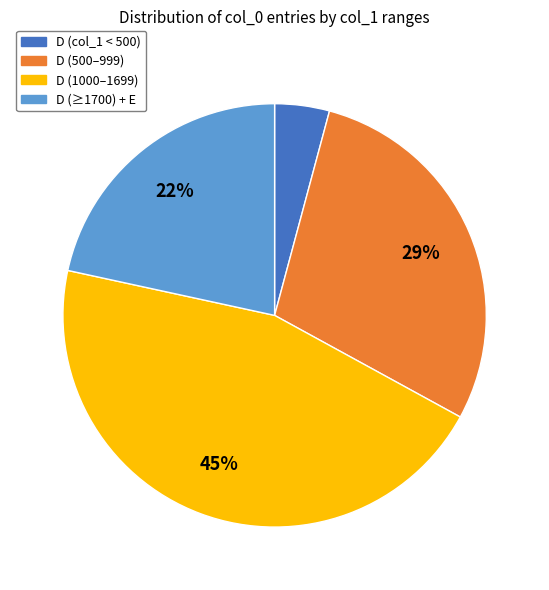

Does any single category account for the majority?

No